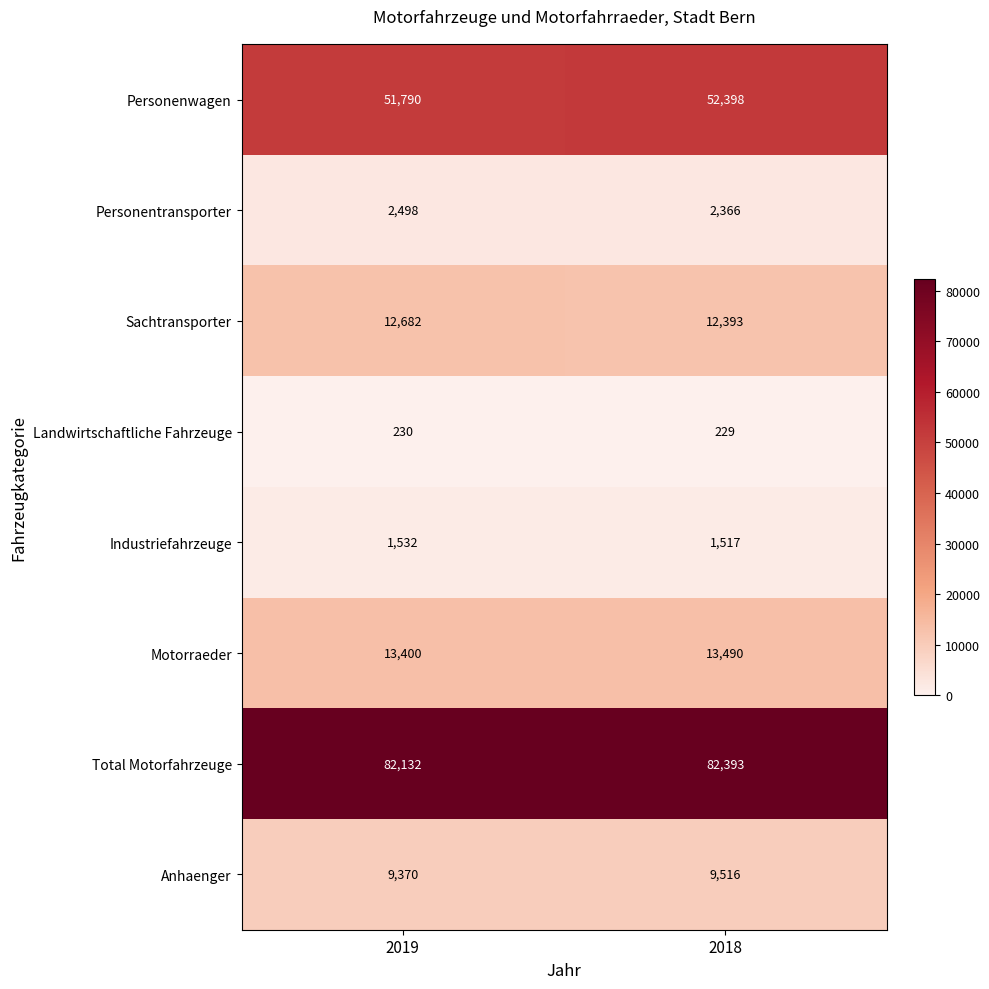

Where is Personenwagen nearest to the value 52094?

2019